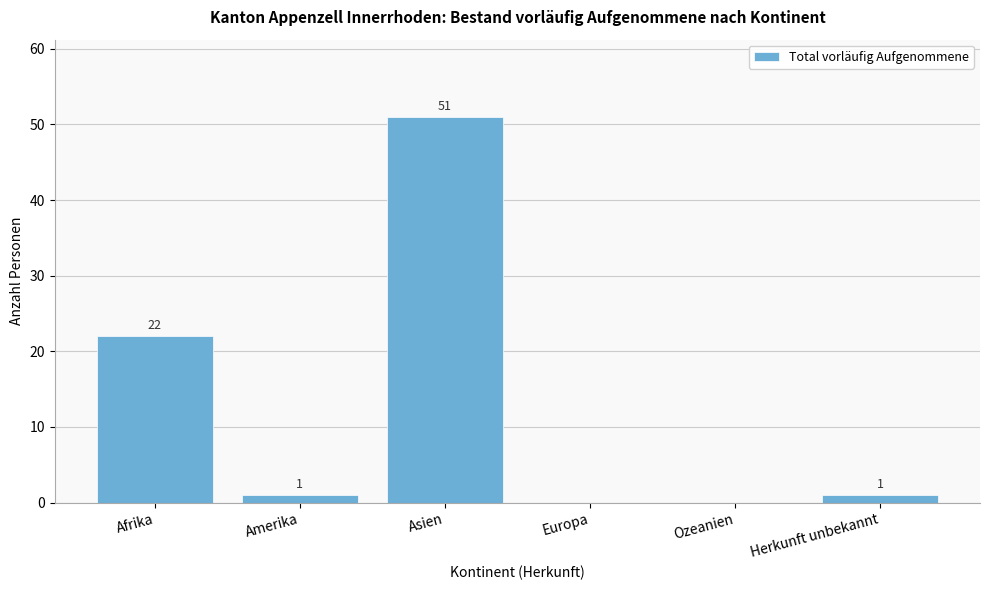

Reading left to right, transcribe all the data shown in this chart.

Afrika=22	Amerika=1	Asien=51	Europa=0	Ozeanien=0	Herkunft unbekannt=1